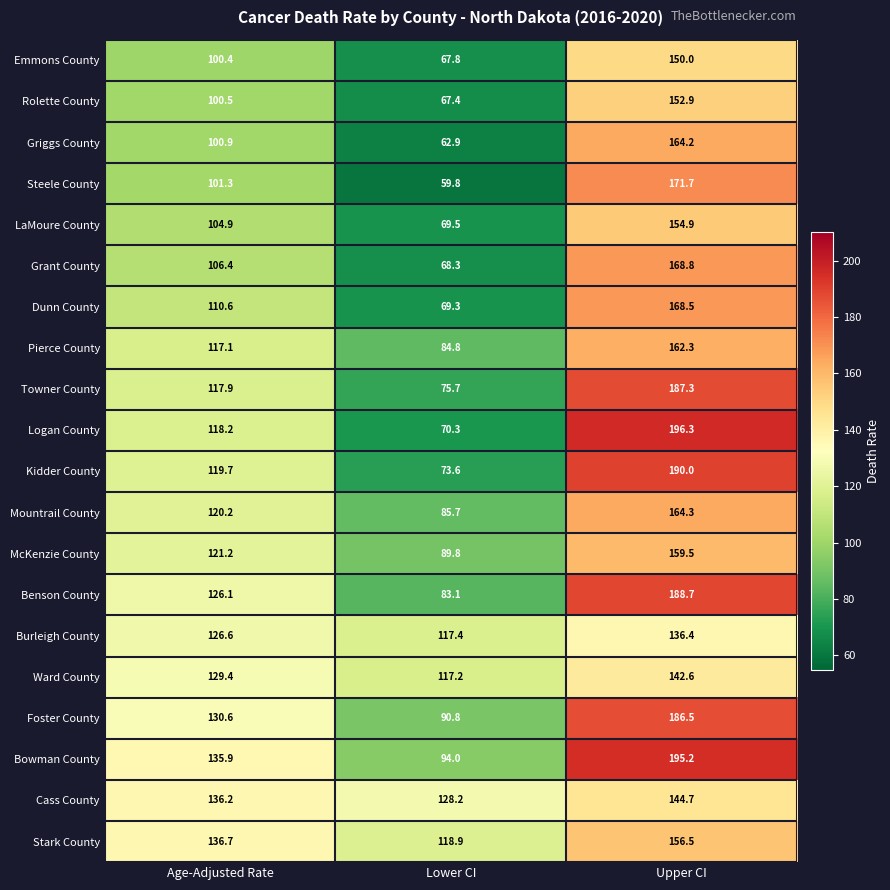

Which series changed the most between Age-Adjusted Rate and Upper CI?

Logan County